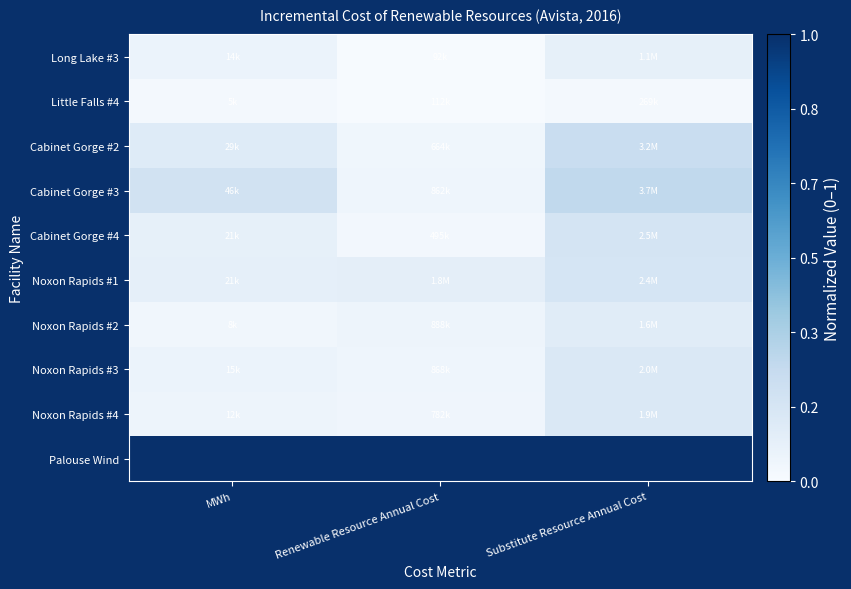

At which category is the sum across all series the highest?

Substitute Resource Annual Cost